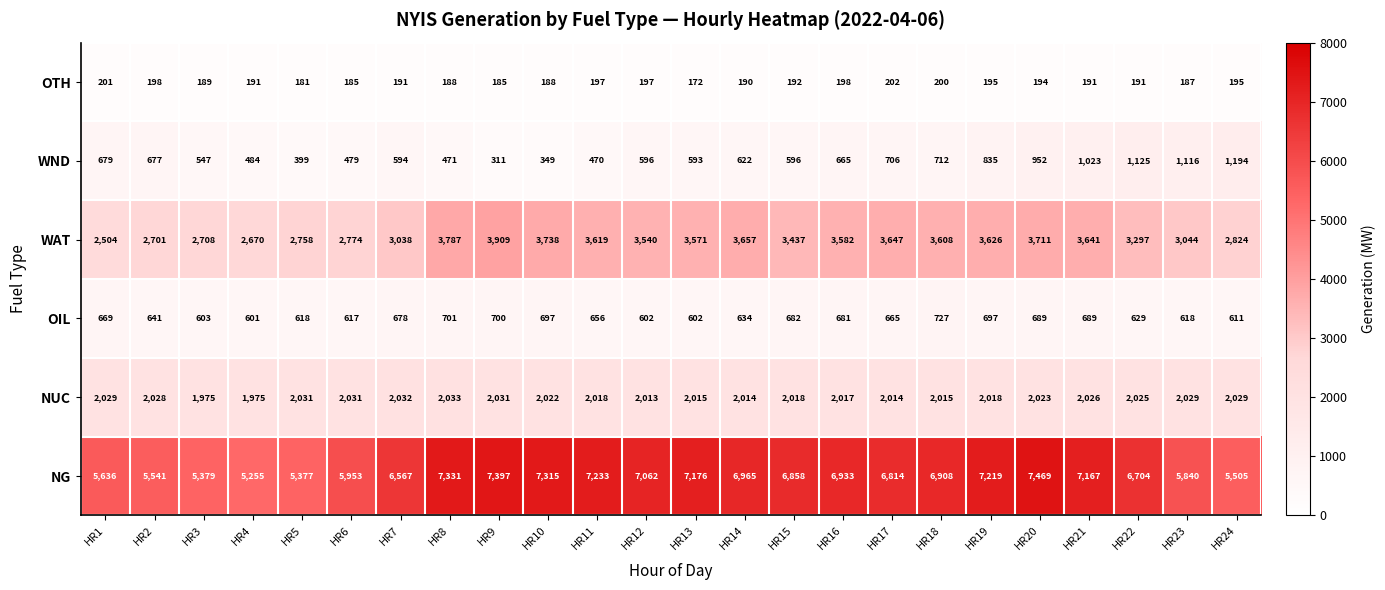

What is the difference between the maximum and minimum values in the WND series?

883